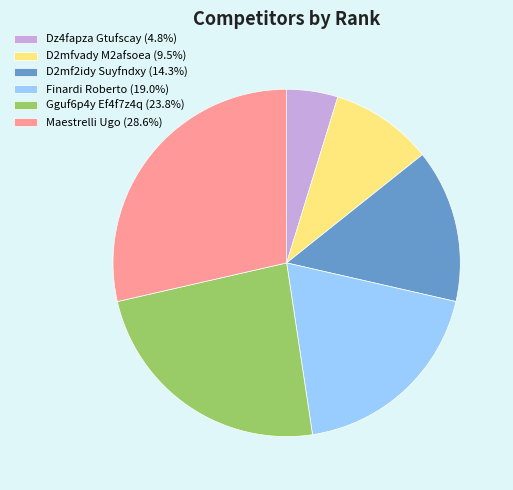

Approximately how many times larger is the value at Maestrelli Ugo compared to D2mfvady M2afsoea?

3.0